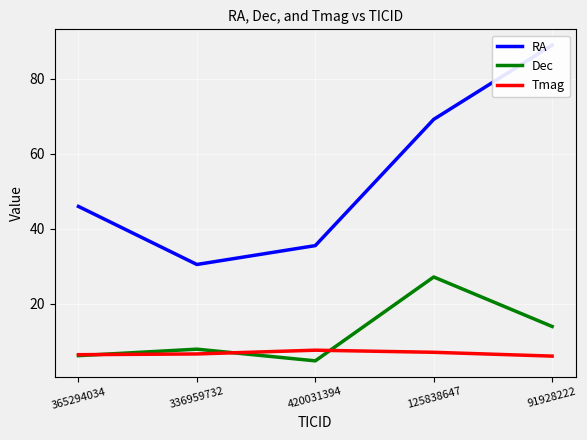

What is the difference between the Dec values at 420031394 and 125838647?

22.4